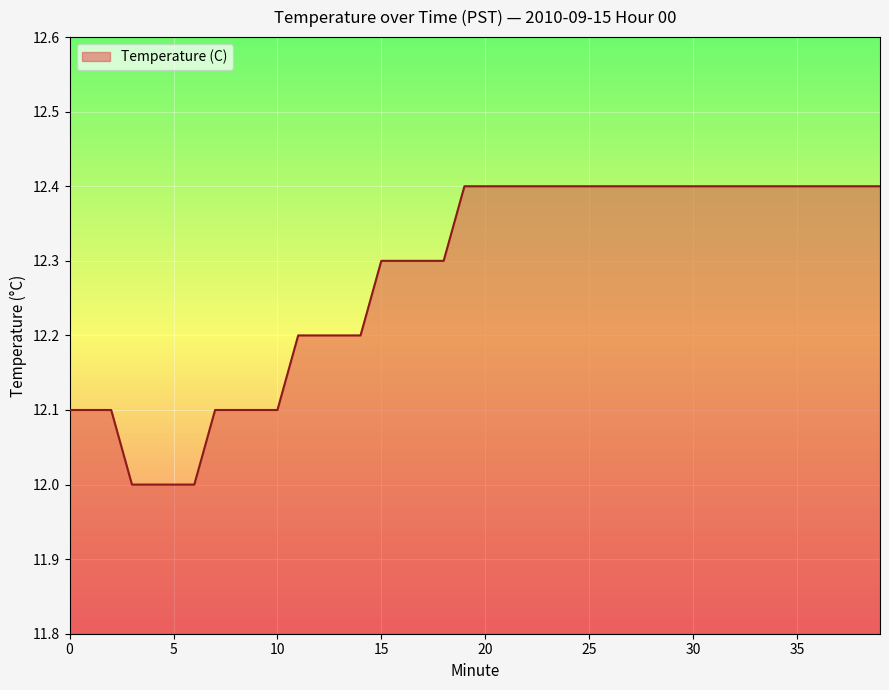

What is the difference between the maximum and minimum values?

0.4